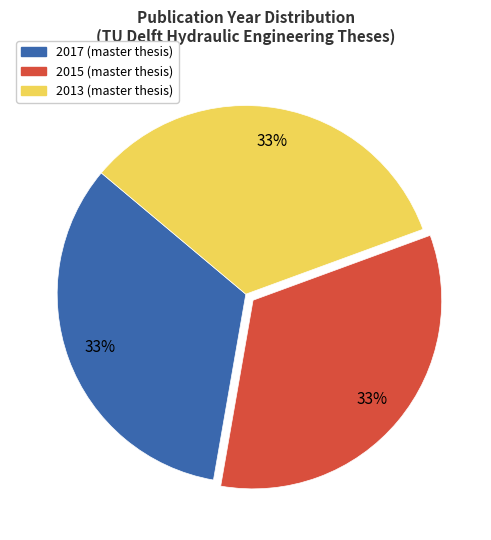

Approximately how many times larger is the value at 2013 compared to 2015?

1.0